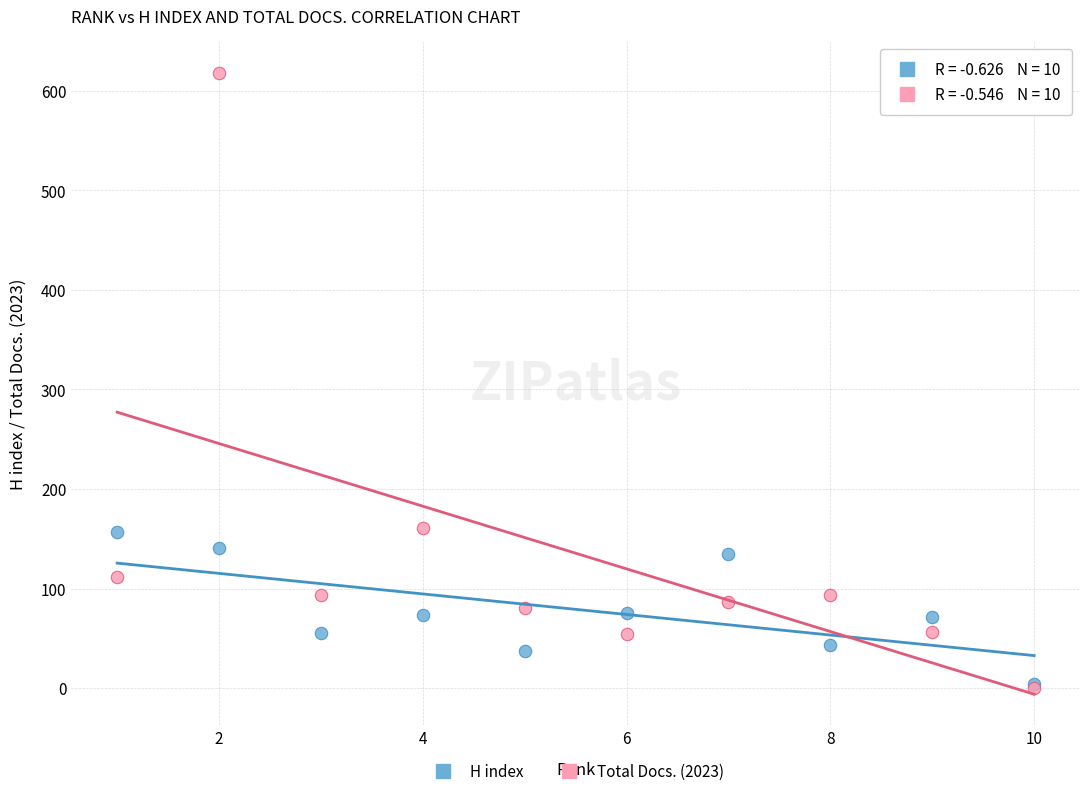

What are all the series names shown in the legend?

H index, Total Docs. (2023)